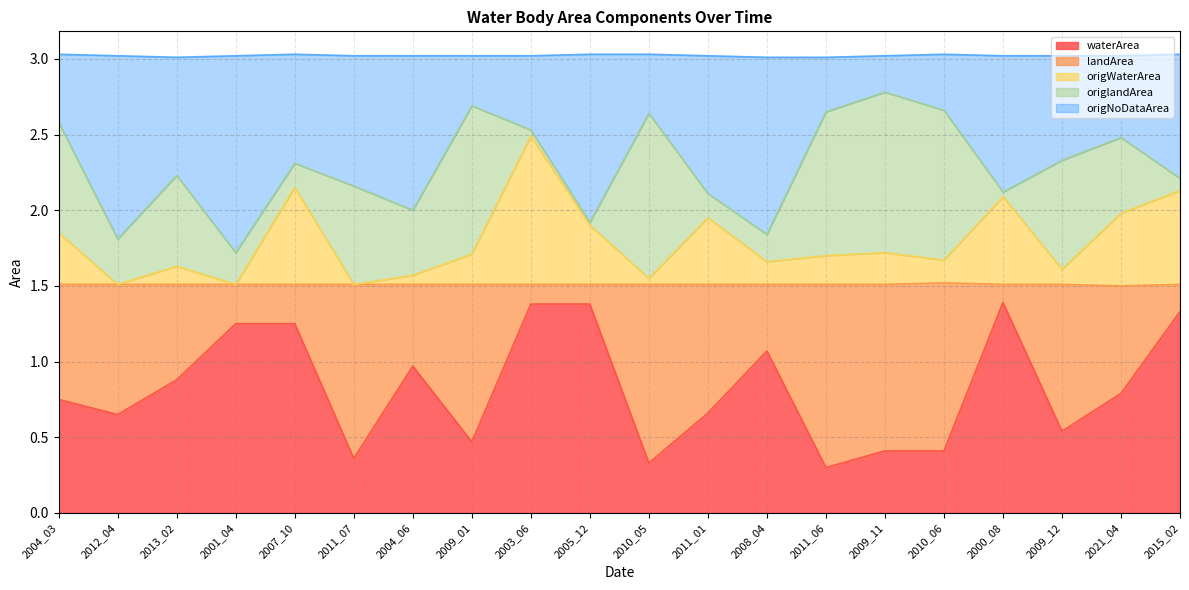

The waterArea series shows 0.3 at 2011_01. True or false?

False